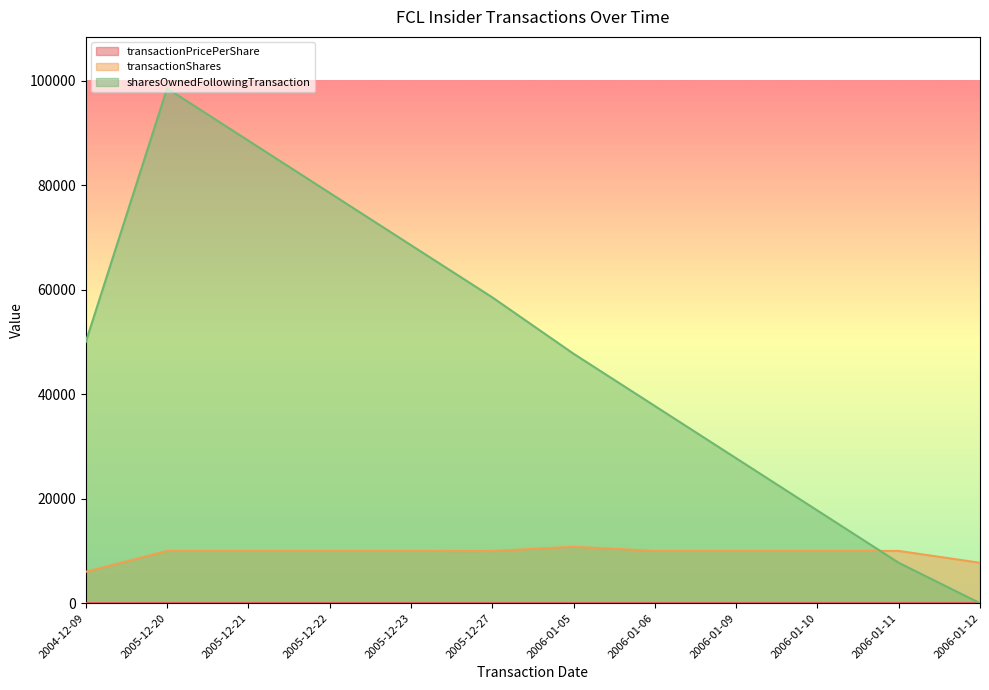

Reading left to right, list all the values displayed in this chart.

transactionPricePerShare: 2004-12-09=22.0	2005-12-20=37.9	2005-12-21=38.0	2005-12-22=38.3	2005-12-23=38.2	2005-12-27=38.2	2006-01-05=39.4	2006-01-06=40.1	2006-01-09=41.1	2006-01-10=42.2	2006-01-11=43.1	2006-01-12=43.5
transactionShares: 2004-12-09=6000.0	2005-12-20=10000.0	2005-12-21=10000.0	2005-12-22=10000.0	2005-12-23=10000.0	2005-12-27=9982.0	2006-01-05=10794.0	2006-01-06=10000.0	2006-01-09=10000.0	2006-01-10=10000.0	2006-01-11=10000.0	2006-01-12=7729.0
sharesOwnedFollowingTransaction: 2004-12-09=49982.0	2005-12-20=98505.0	2005-12-21=88505.0	2005-12-22=78505.0	2005-12-23=68505.0	2005-12-27=58523.0	2006-01-05=47729.0	2006-01-06=37729.0	2006-01-09=27729.0	2006-01-10=17729.0	2006-01-11=7729.0	2006-01-12=0.0